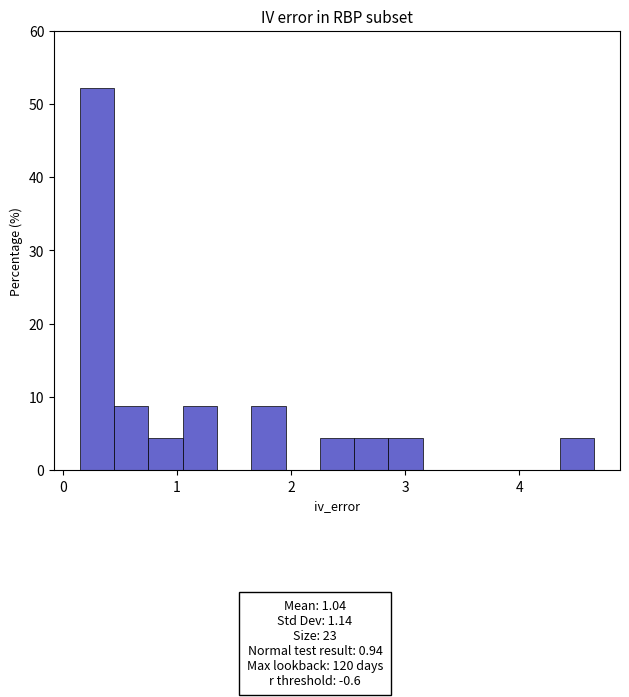

Read against the x-axis, roughly where is the centre of the tallest bar?

0.3